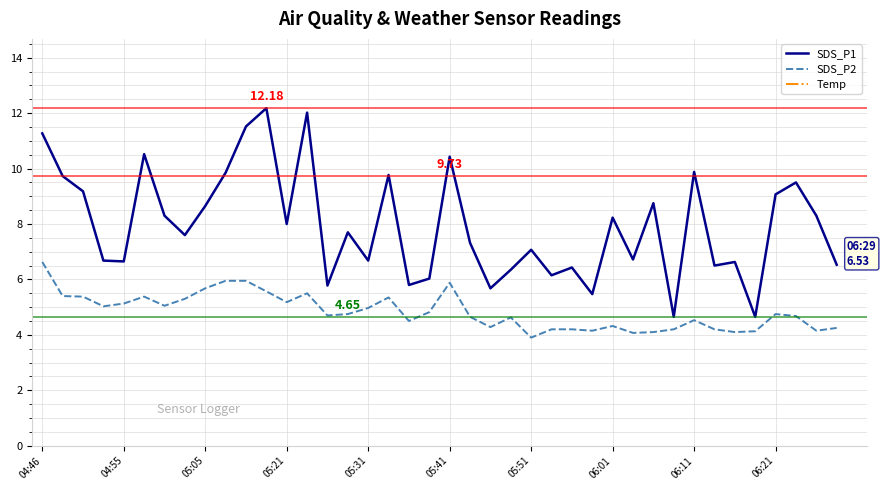

True or false: SDS_P2 and Temp cross at least once.

False